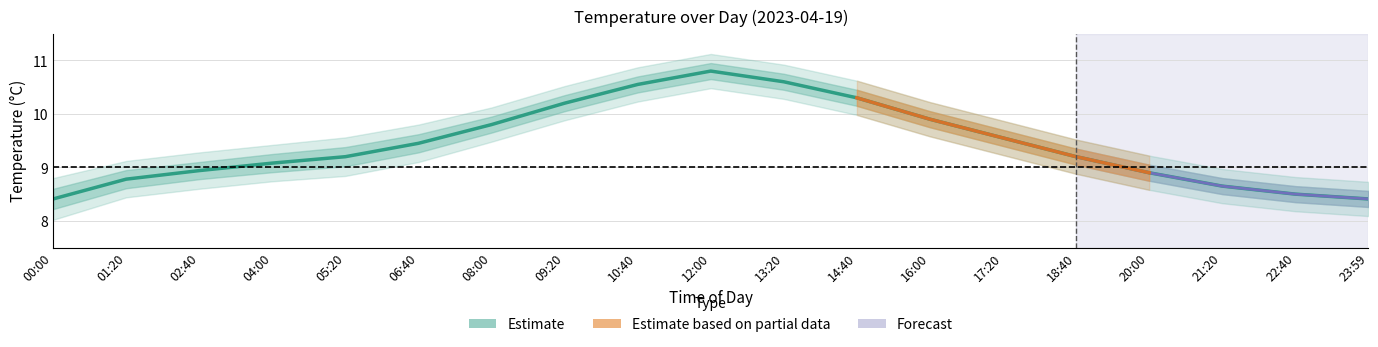

The chart shows a value of 2.4 at 14:40. True or false?

False